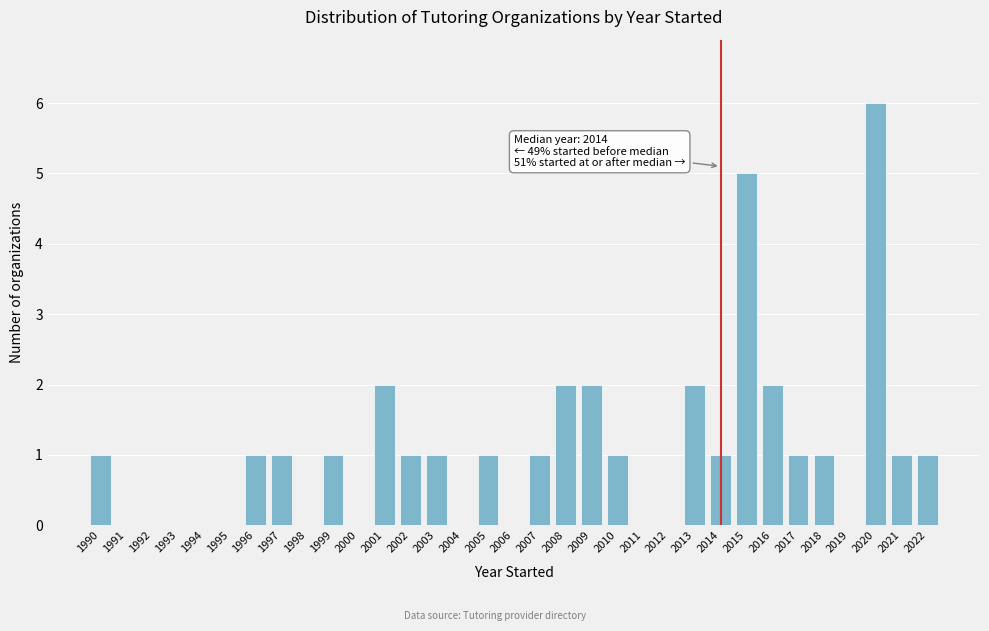

Which range on the x-axis has the tallest bar?

2019.5 to 2020.5